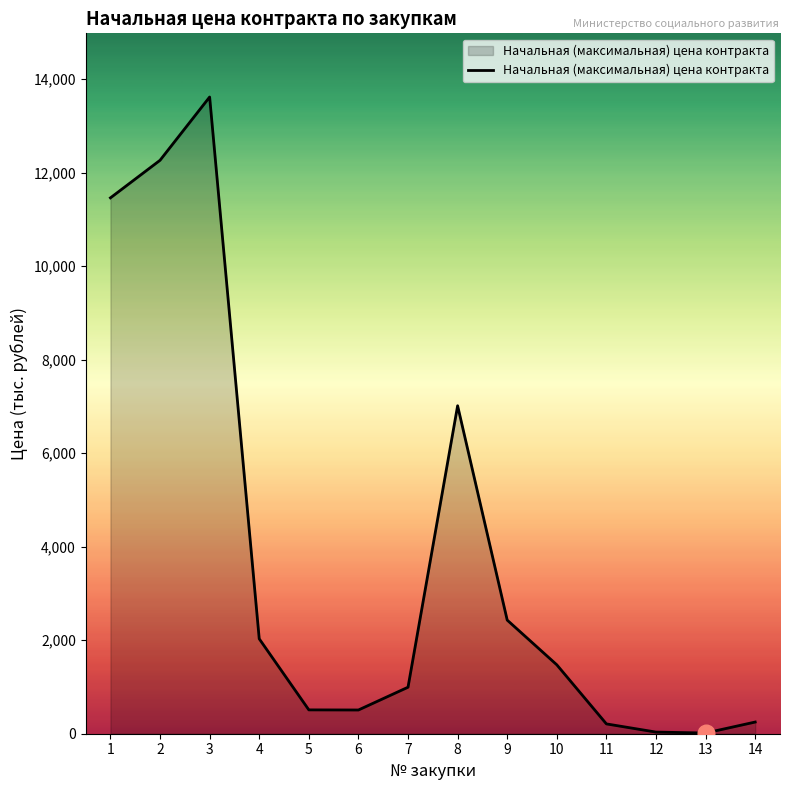

What is the greatest value displayed?

13620.6